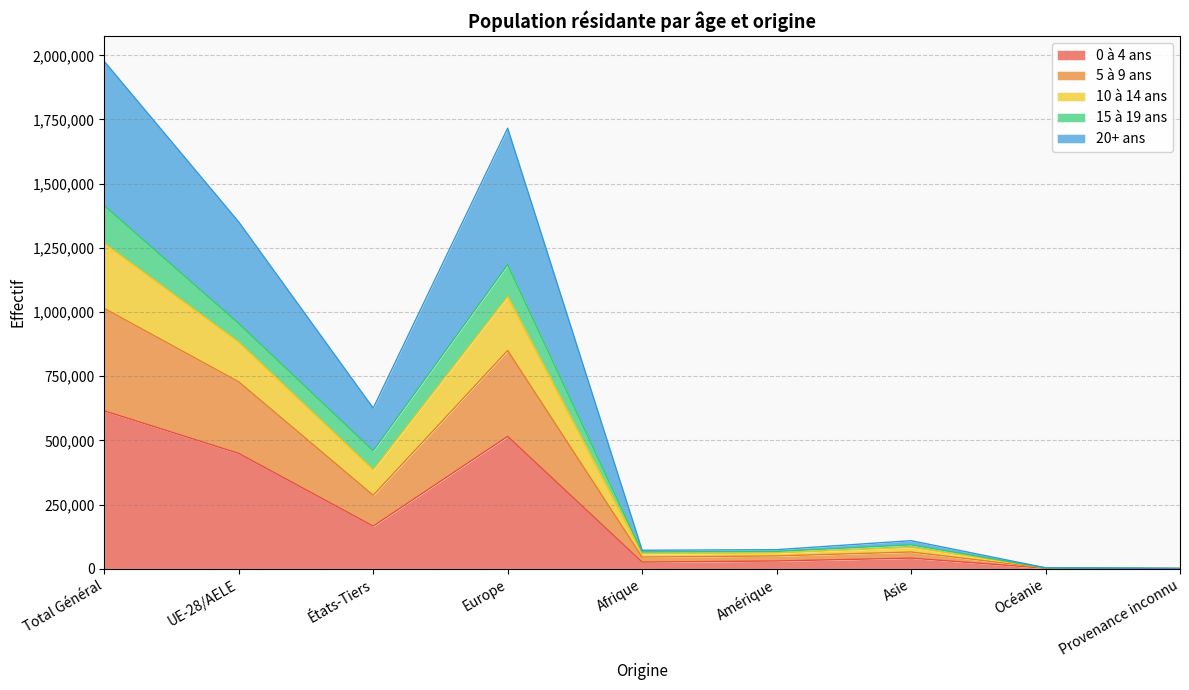

What position from the right is Total Général?

9